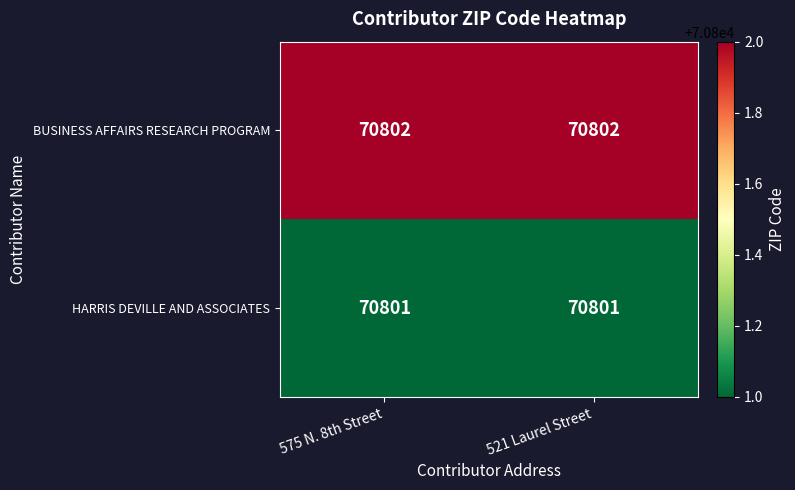

Reading left to right, extract all data points from this chart.

BUSINESS AFFAIRS RESEARCH PROGRAM: 575 N. 8th Street=70802	521 Laurel Street=70802
HARRIS DEVILLE AND ASSOCIATES: 575 N. 8th Street=70801	521 Laurel Street=70801